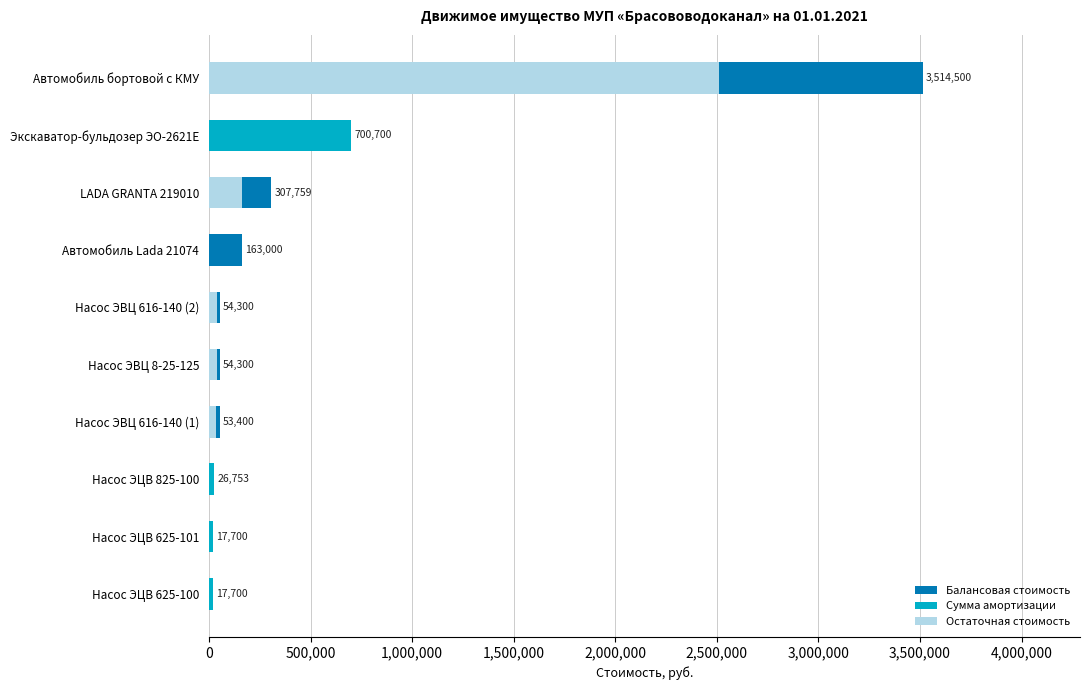

What is the maximum value for Балансовая стоимость?

3514500.0